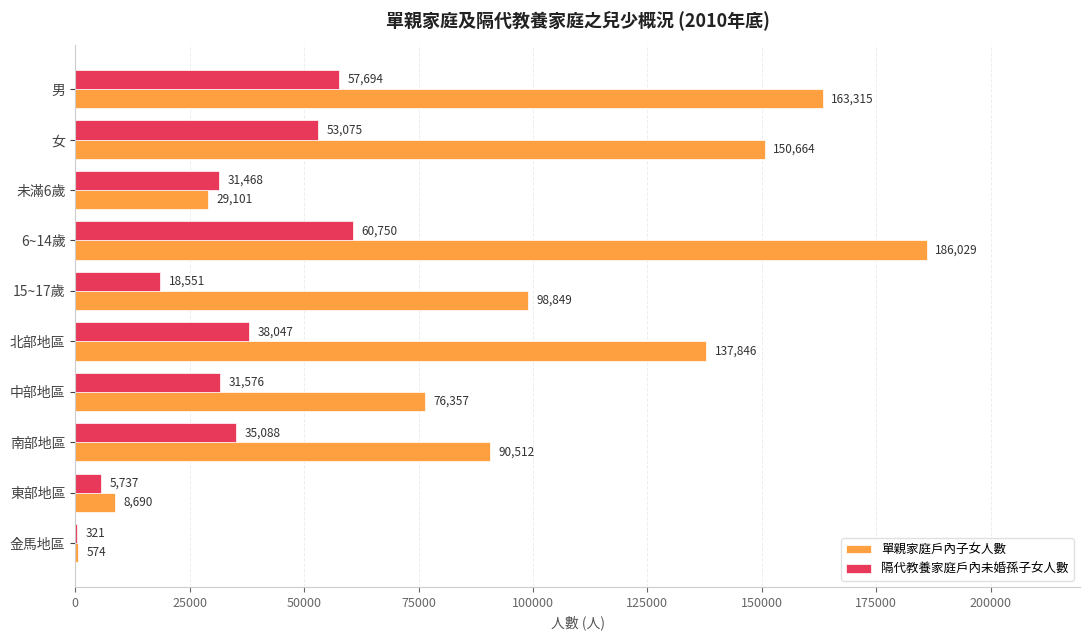

What is the sum of the 單親家庭戶內子女人數 values at 男 and 中部地區?

239672